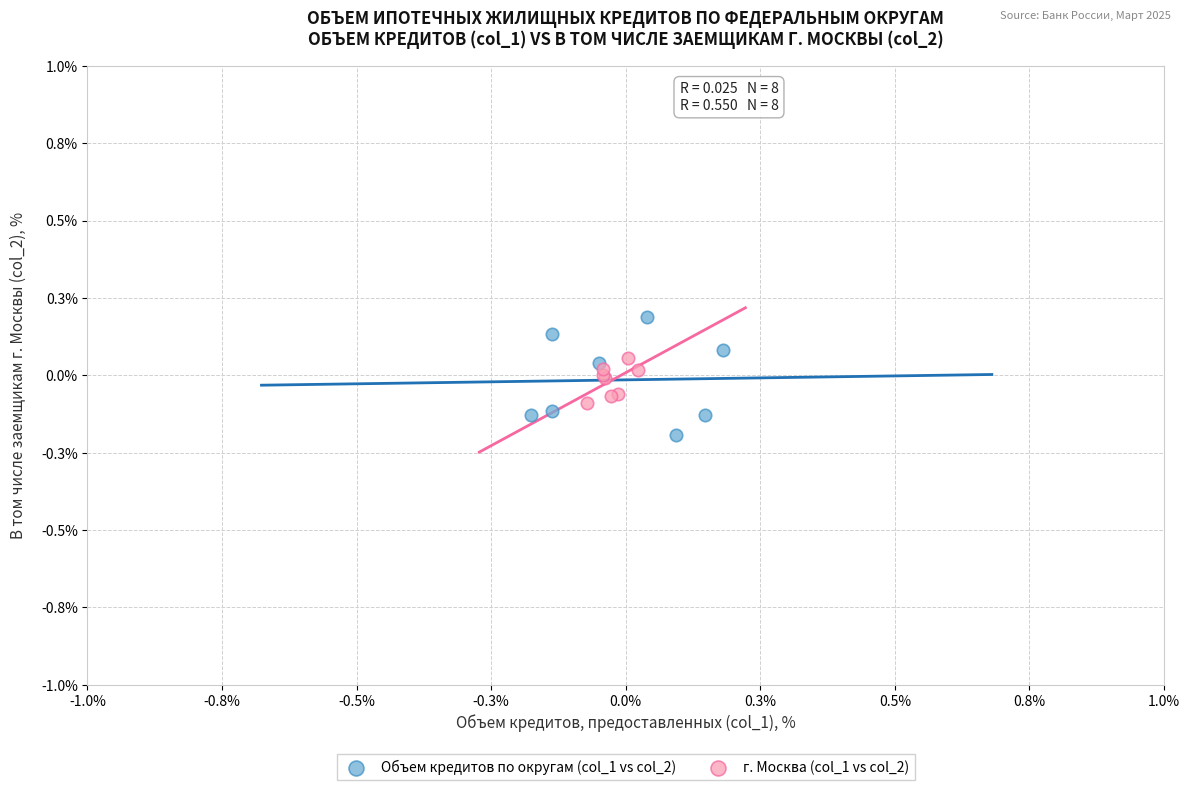

What are all the series names shown in the legend?

Объем кредитов по округам (col_1 vs col_2), г. Москва (col_1 vs col_2)